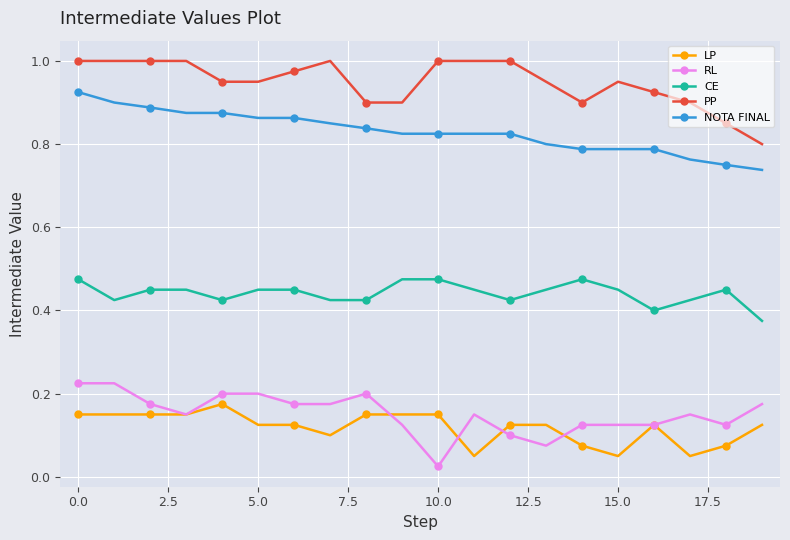

At how many categories does at least one series exceed 0?

20